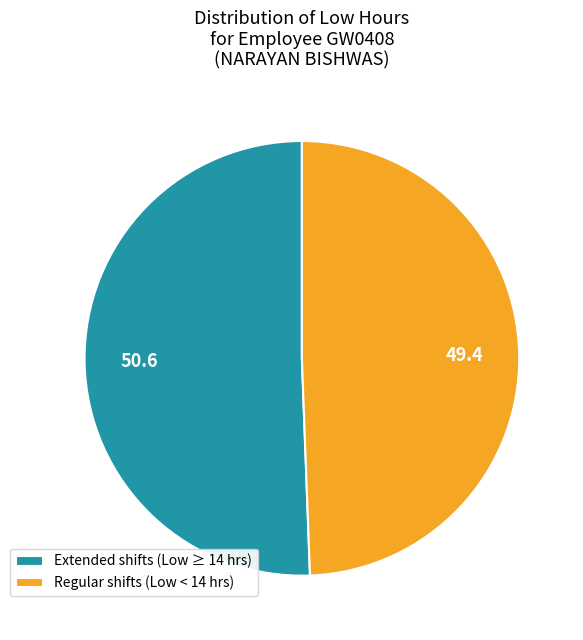

How many segments does this pie chart have?

2